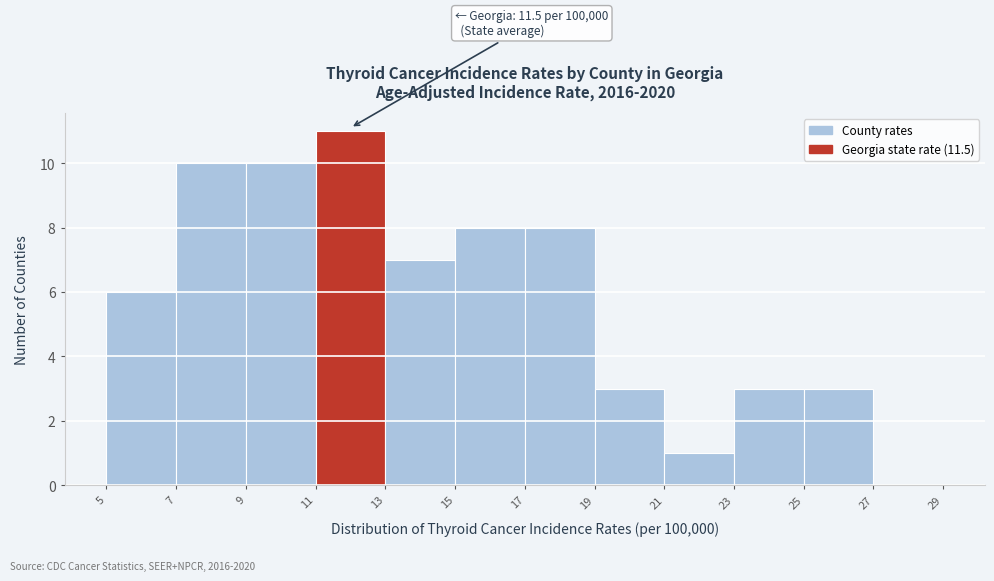

Over which range of the x-axis is the bar tallest?

11 to 13